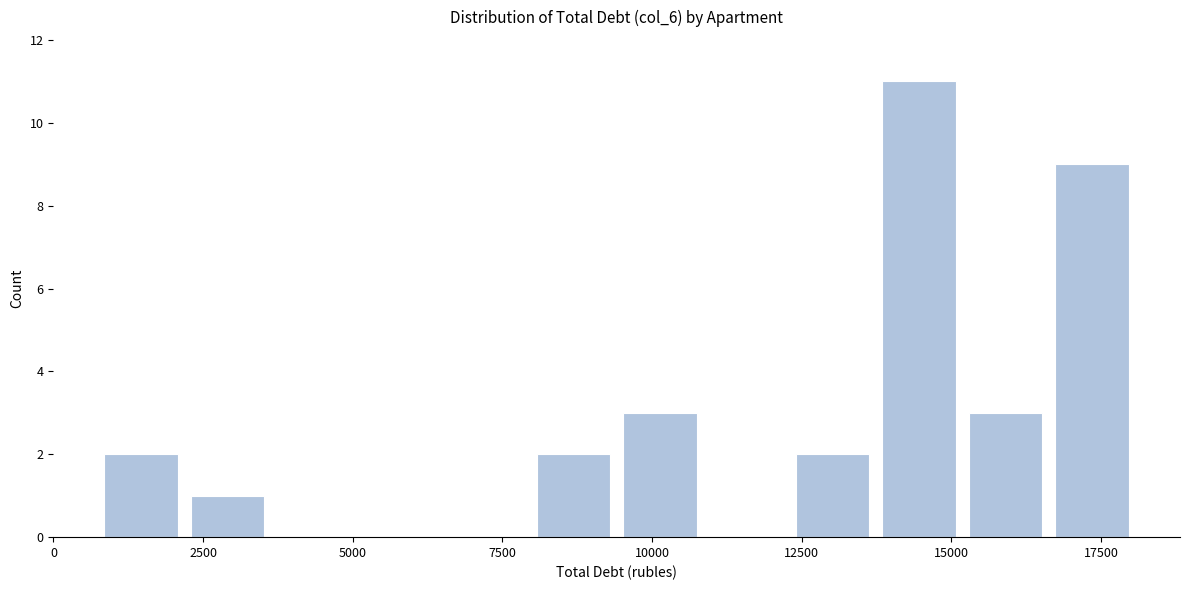

Around what value on the x-axis is the tallest bar? Give the approximate position of its centre, as read against the axis.

14500